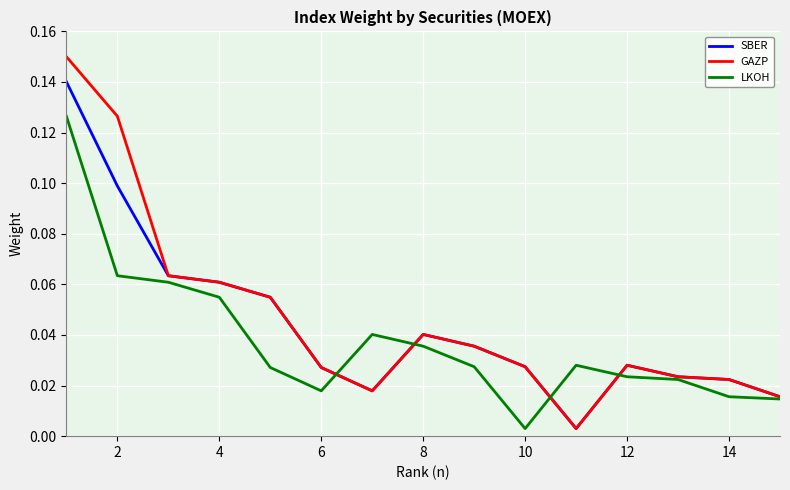

Which series has the widest spread of values?

GAZP